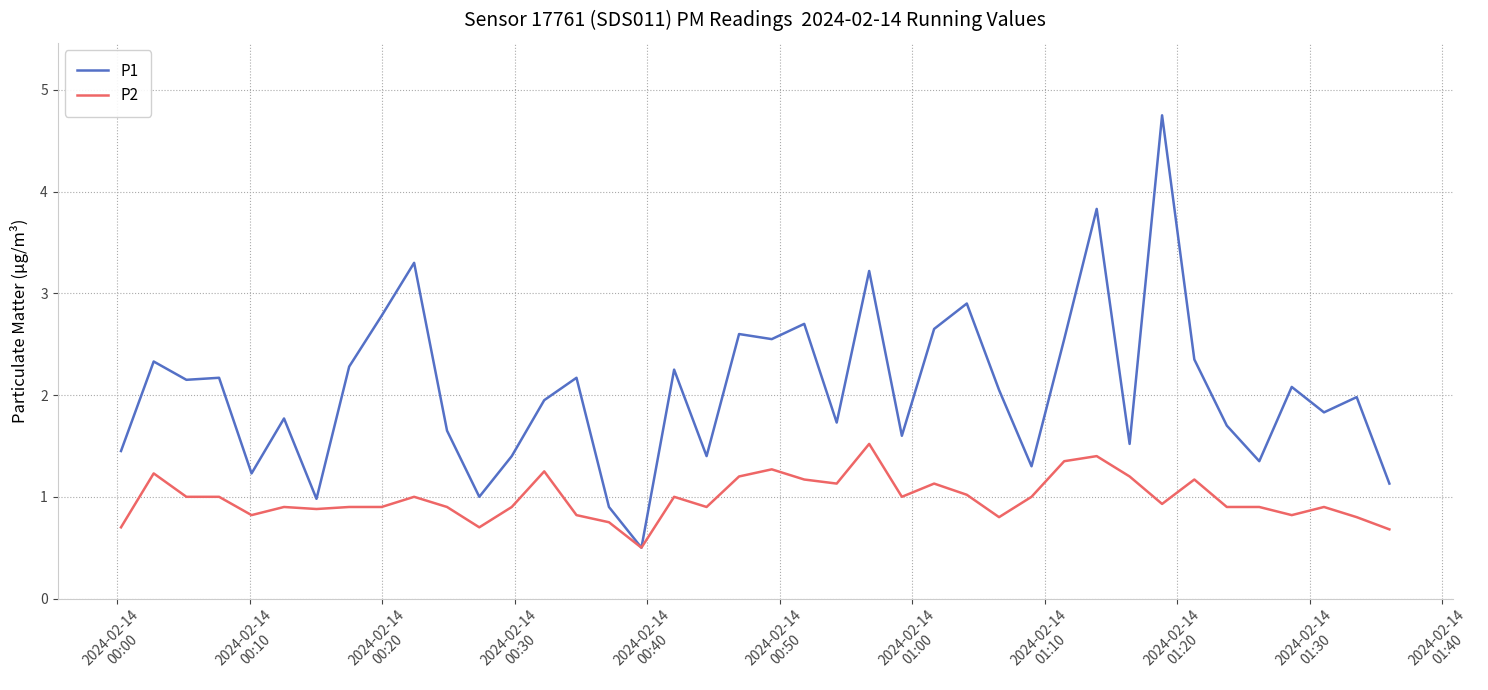

Which series has the widest spread of values?

P1